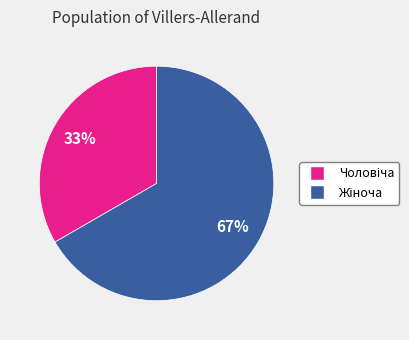

Is there a majority slice in this chart?

Yes